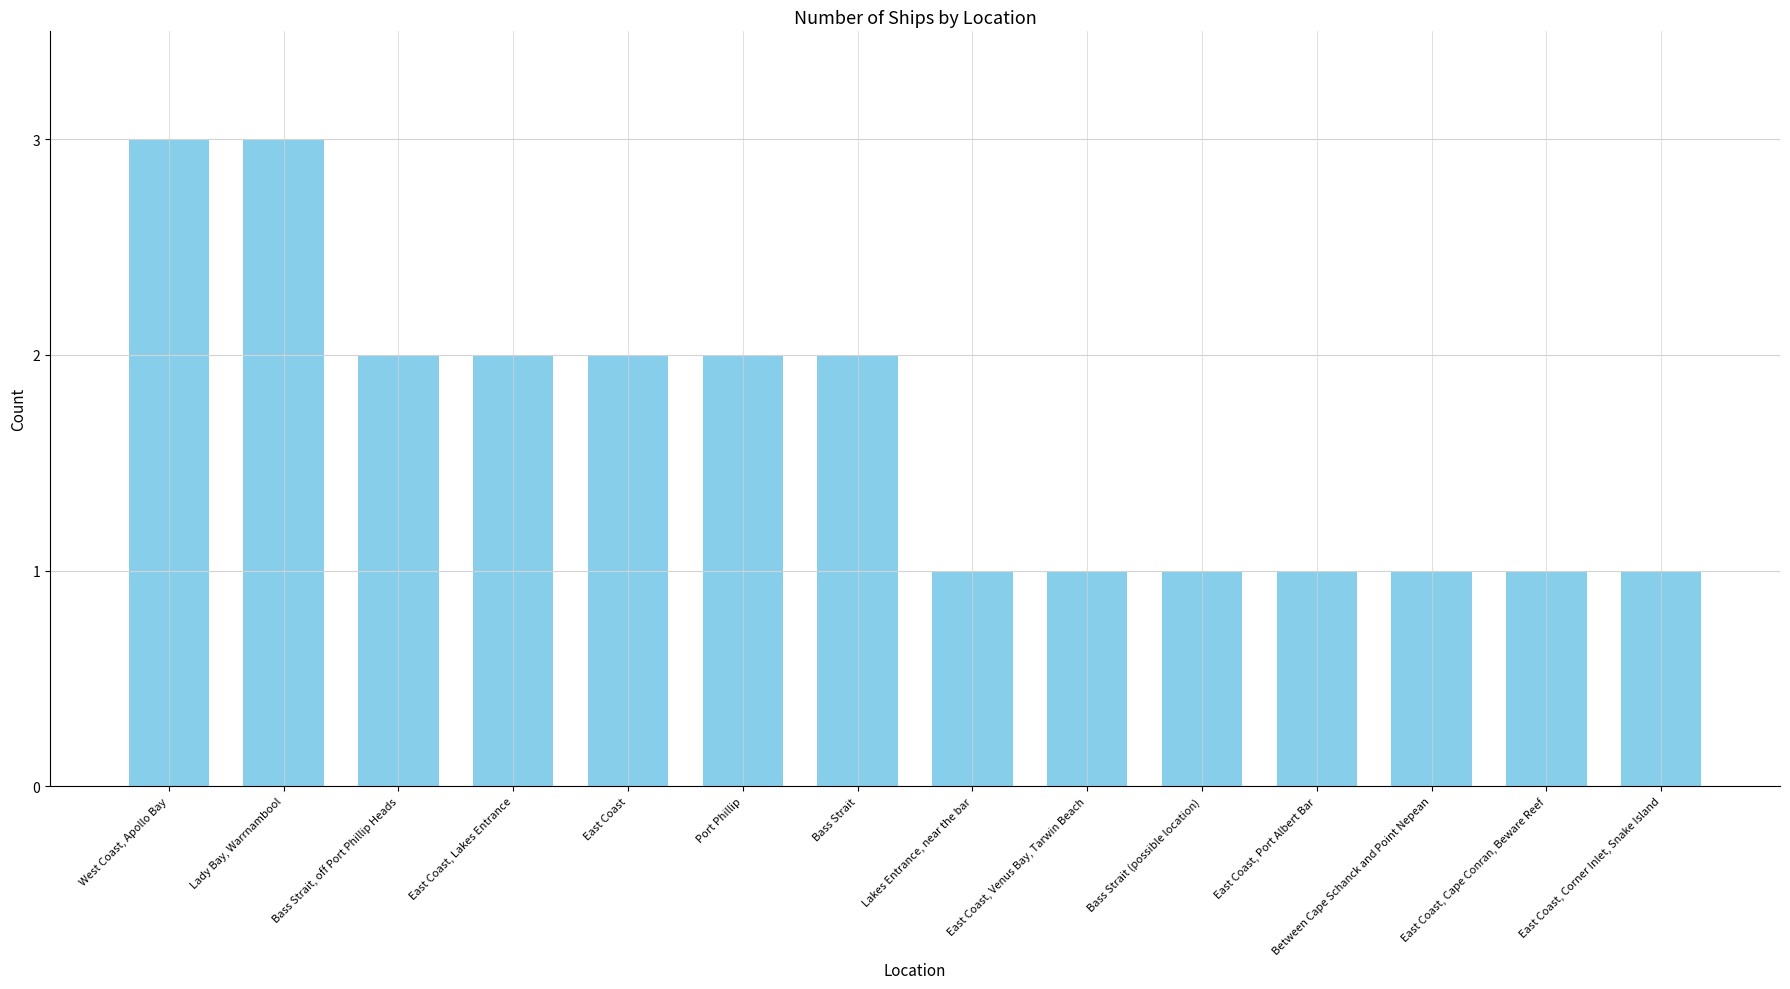

What is the change in value from Bass Strait, off Port Phillip Heads to East Coast, Corner Inlet, Snake Island?

-1